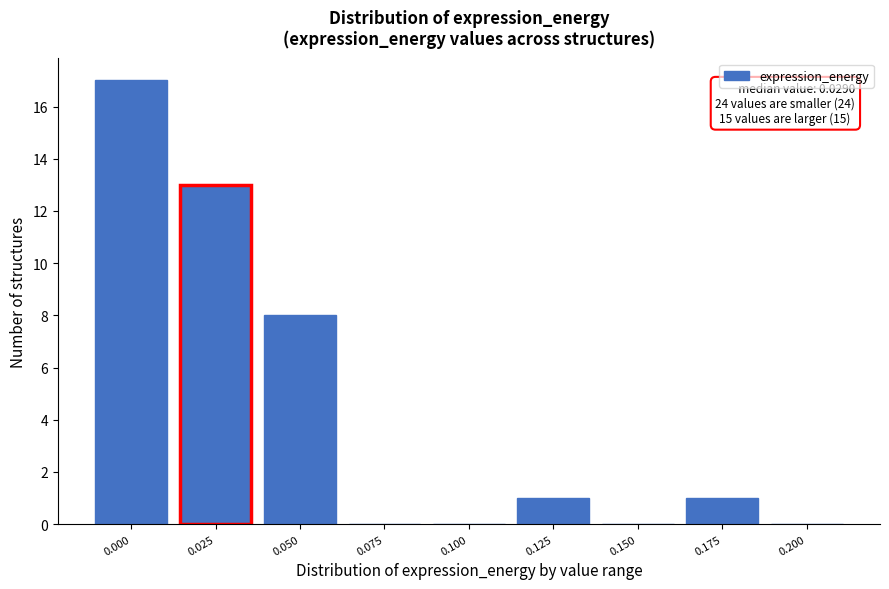

Reading left to right, list all the values displayed in this chart.

0.000=17	0.025=13	0.050=8	0.075=0	0.100=0	0.125=1	0.150=0	0.175=1	0.200=0